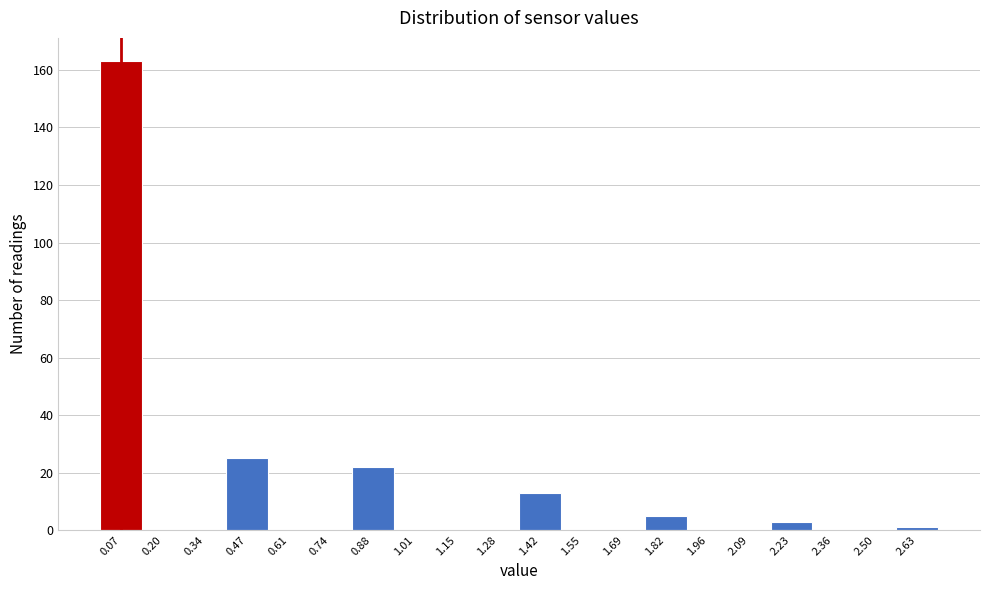

Reading left to right, transcribe this chart: for each bar, give the range it covers on the x-axis and its height. Neither the bar edges nor the heights are printed on the chart, so give them approximately, as read against the axes.

0.000 to 0.135: 164
0.135 to 0.270: 0
0.270 to 0.405: 0
0.405 to 0.540: 26
0.540 to 0.675: 0
0.675 to 0.810: 0
0.810 to 0.945: 22
0.945 to 1.080: 0
1.080 to 1.215: 0
1.215 to 1.350: 0
1.350 to 1.485: 14
1.485 to 1.620: 0
1.620 to 1.755: 0
1.755 to 1.890: 6
1.890 to 2.025: 0
2.025 to 2.160: 0
2.160 to 2.295: 4
2.295 to 2.430: 0
2.430 to 2.565: 0
2.565 to 2.700: under 2